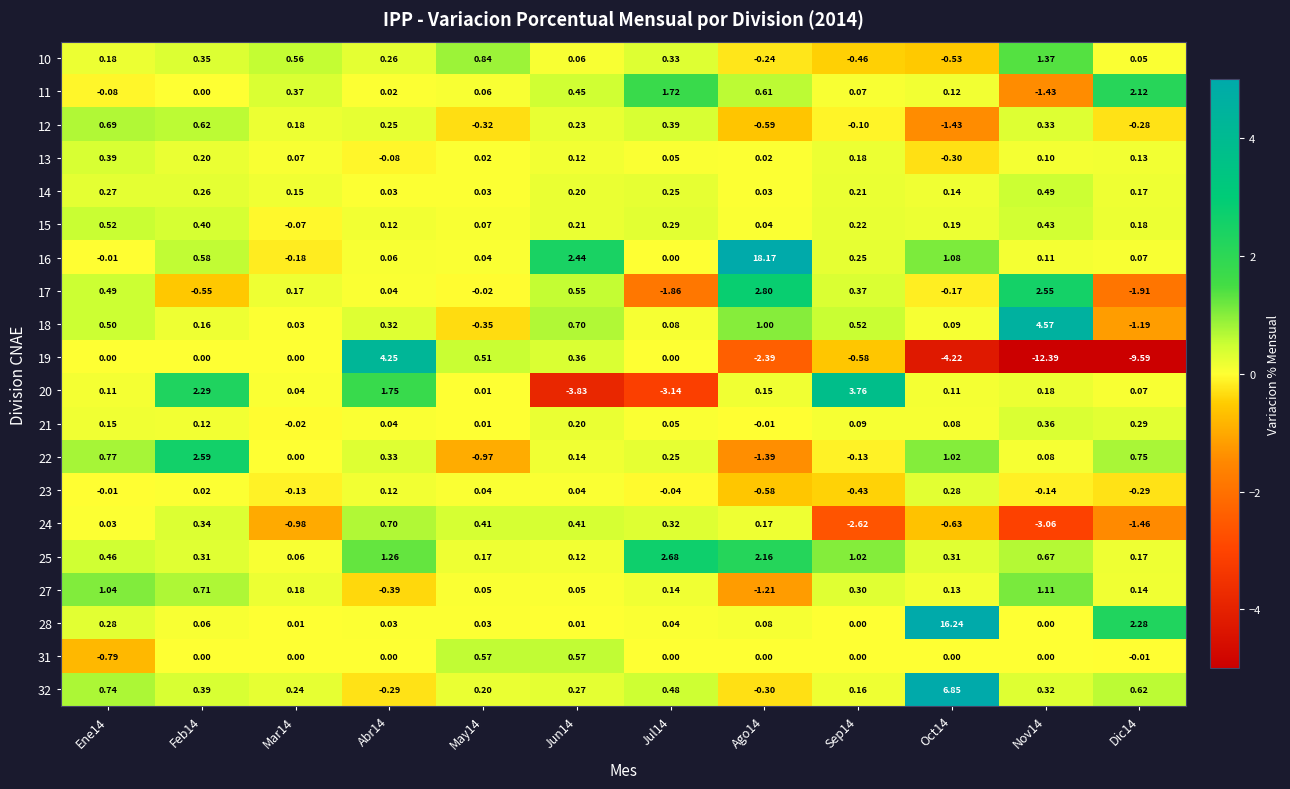

How many values in the 27 series are below 0?

2